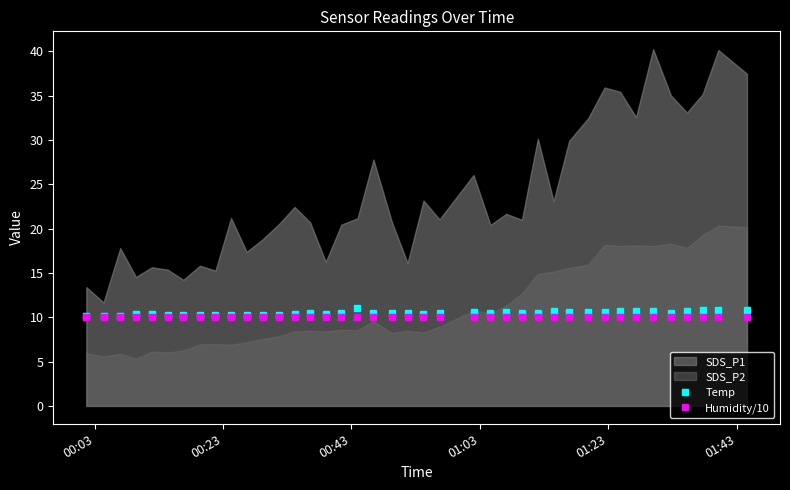

What is the maximum value for Temp?

11.1